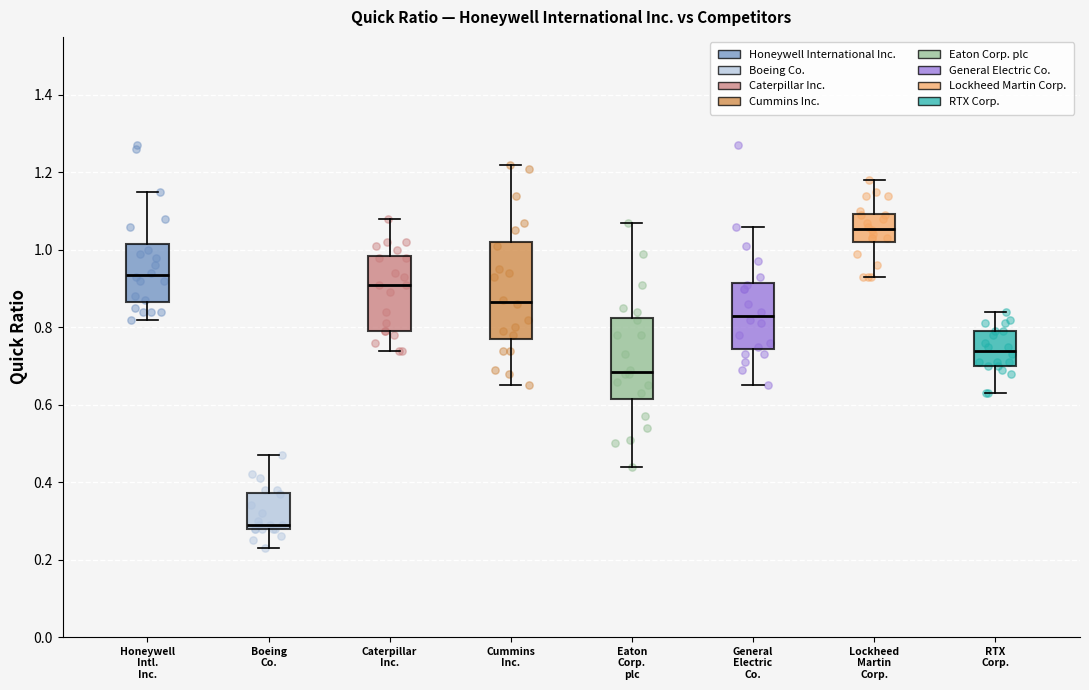

Which box's median line is the highest?

Lockheed Martin Corp.